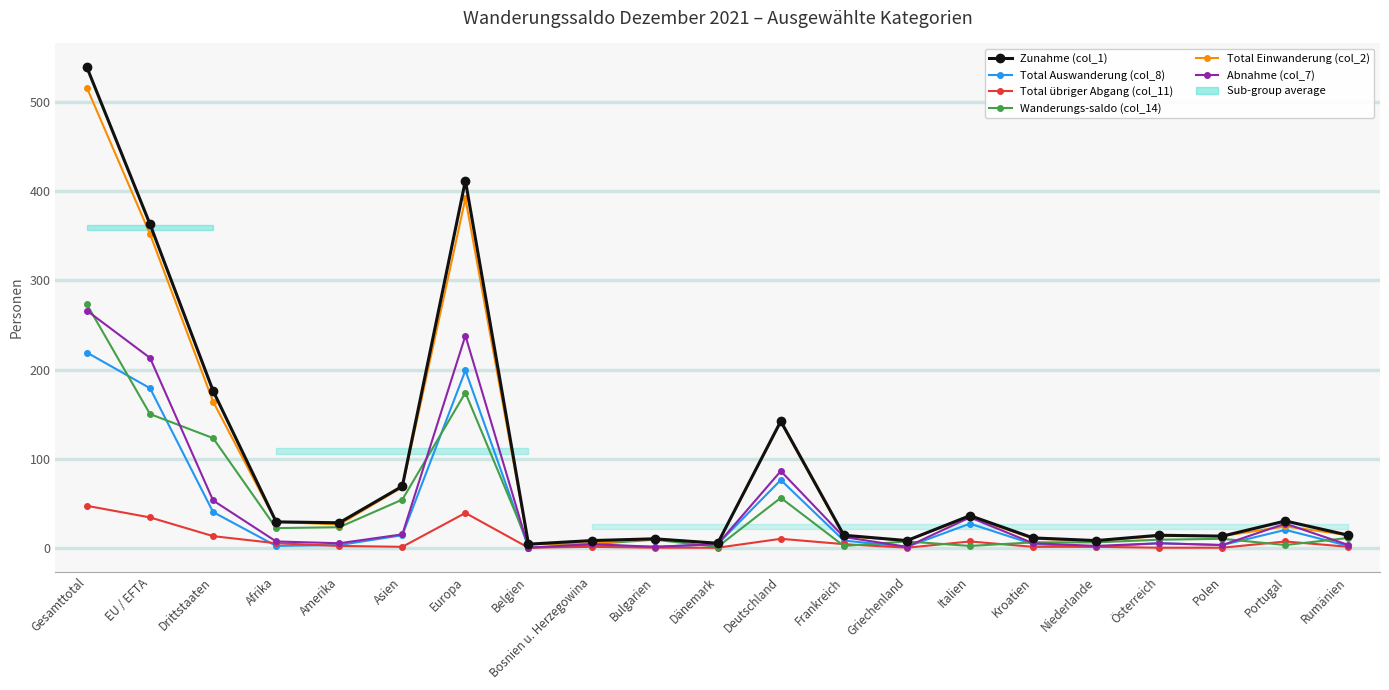

How many data points in Total übriger Abgang (col_11) are less than 1?

6